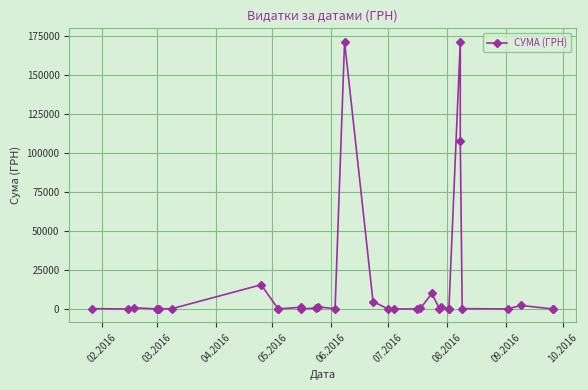

What is the difference between the second highest and minimum values?

171140.4